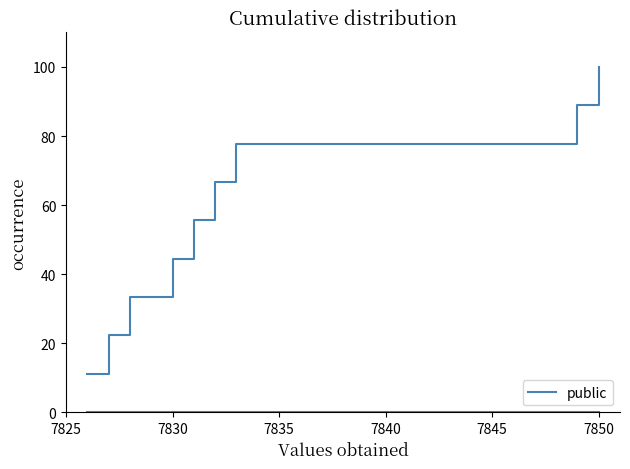

Is this an area chart (filled region under the line)?

No